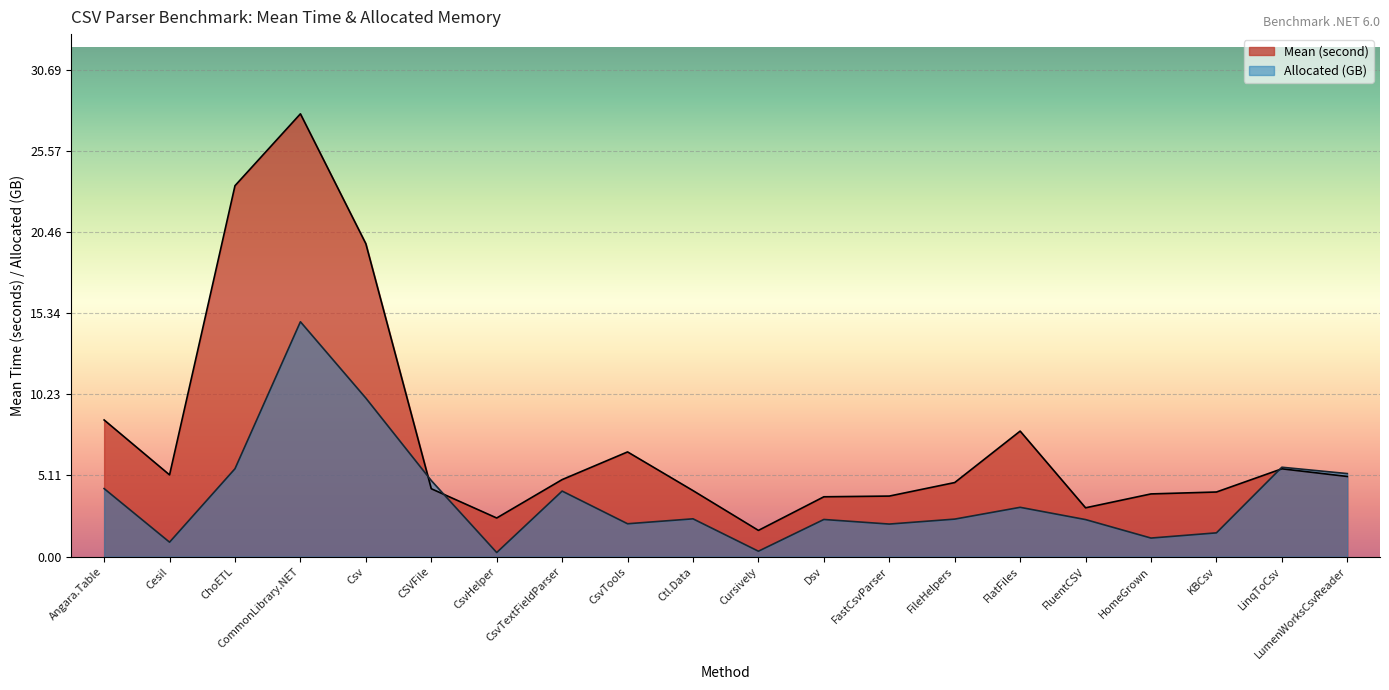

Reading left to right, extract all data points from this chart.

Mean (second): Angara.Table=8.6	Cesil=5.2	ChoETL=23.4	CommonLibrary.NET=27.9	Csv=19.7	CSVFile=4.3	CsvHelper=2.4	CsvTextFieldParser=4.9	CsvTools=6.6	Ctl.Data=4.2	Cursively=1.7	Dsv=3.8	FastCsvParser=3.8	FileHelpers=4.7	FlatFiles=7.9	FluentCSV=3.1	HomeGrown=4.0	KBCsv=4.1	LinqToCsv=5.5	LumenWorksCsvReader=5.1
Allocated (MB): Angara.Table=4.3	Cesil=0.9	ChoETL=5.5	CommonLibrary.NET=14.8	Csv=10.0	CSVFile=4.8	CsvHelper=0.3	CsvTextFieldParser=4.1	CsvTools=2.1	Ctl.Data=2.4	Cursively=0.3	Dsv=2.3	FastCsvParser=2.1	FileHelpers=2.4	FlatFiles=3.1	FluentCSV=2.3	HomeGrown=1.2	KBCsv=1.5	LinqToCsv=5.6	LumenWorksCsvReader=5.2